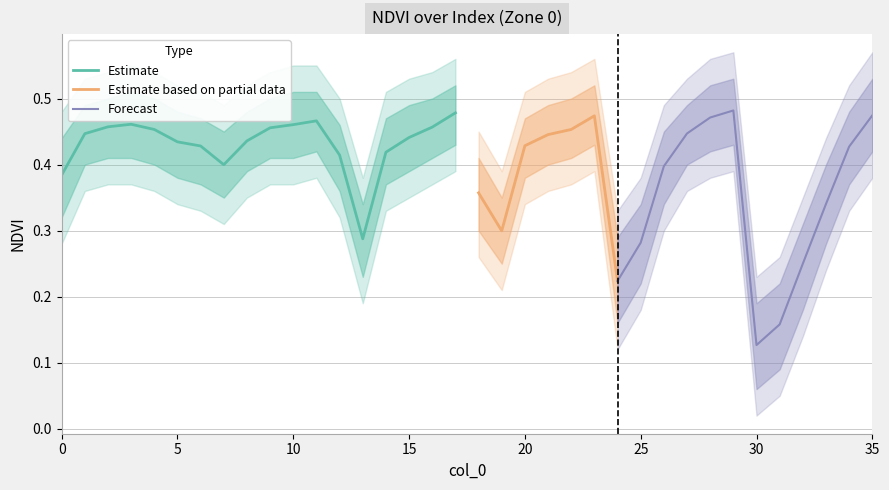

Between 1 and 15, which is larger?

1